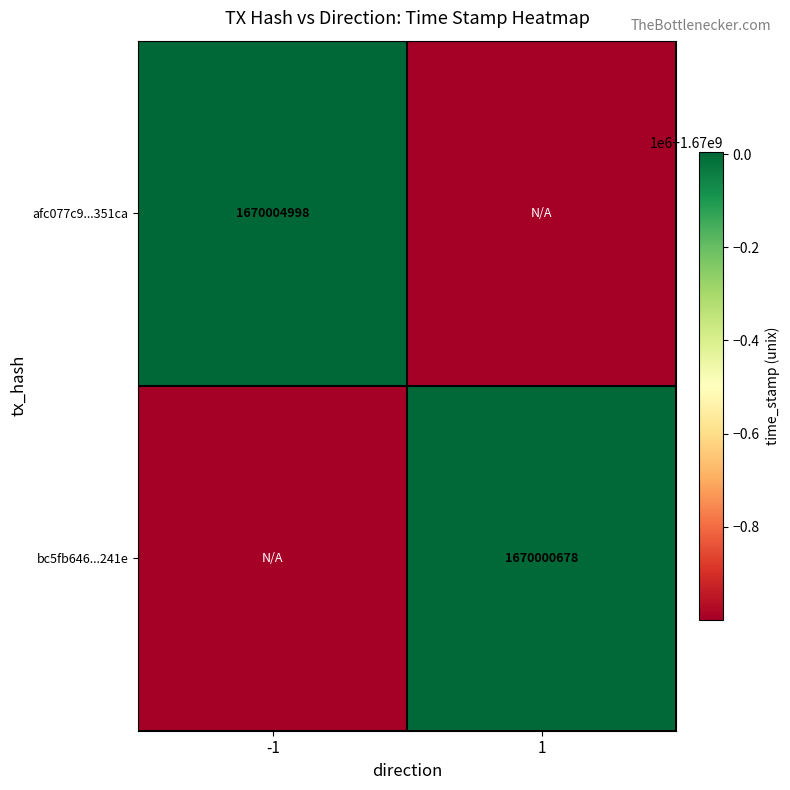

The bc5fb646...241e series shows 753295996 at 1. True or false?

False